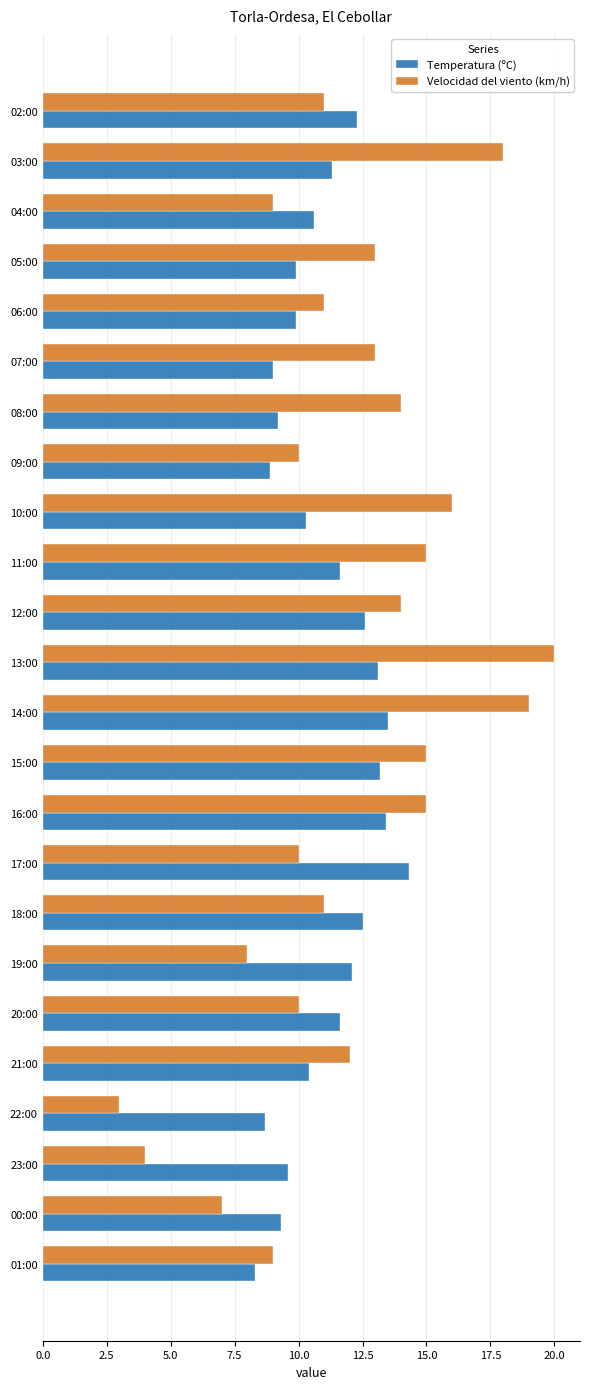

At how many categories does at least one series exceed 17?

3